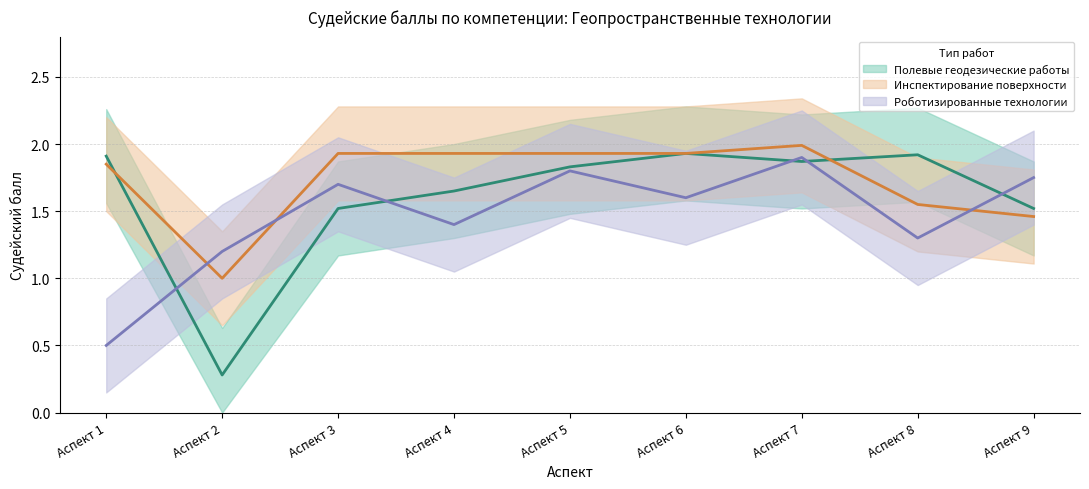

What is the value of the Роботизированные технологии point at the 2nd from the left?

1.2